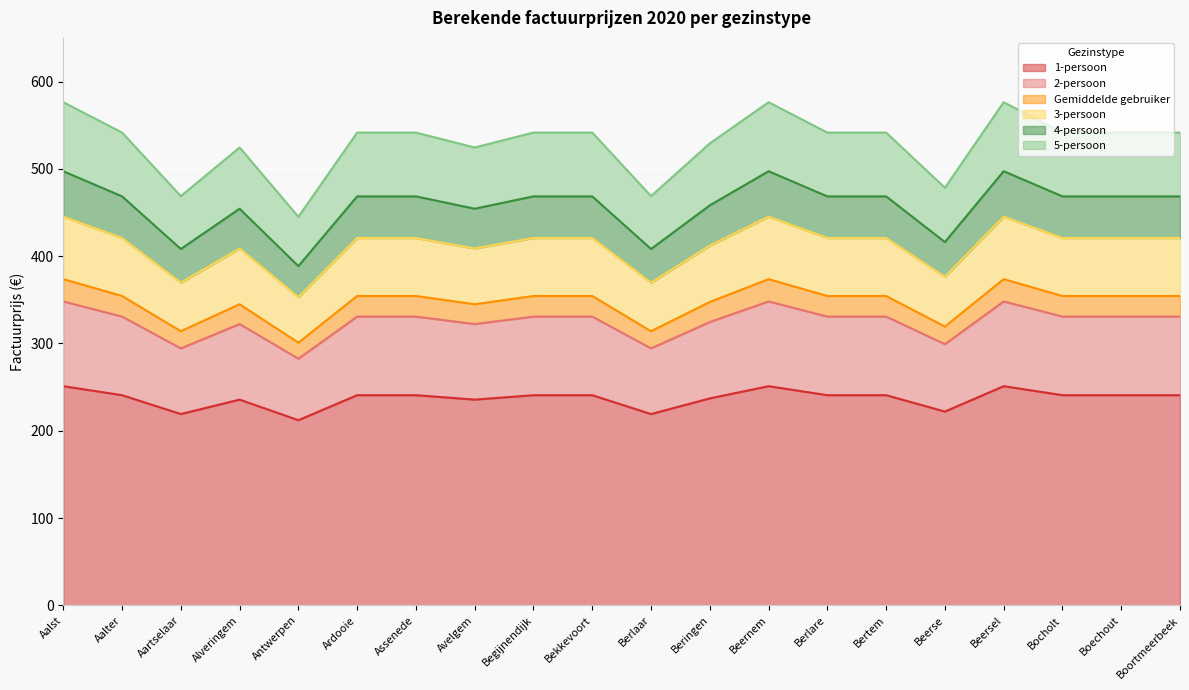

Reading left to right, what are all the values shown in this chart?

1-persoon: 251.1	240.8	219.2	235.7	212.1	240.8	240.8	235.7	240.8	240.8	219.2	237.1	251.1	240.8	240.8	222.0	251.1	240.8	240.8	240.8
2-persoon: 348.2	330.8	294.4	322.2	282.5	330.8	330.8	322.2	330.8	330.8	294.4	324.6	348.2	330.8	330.8	299.2	348.2	330.8	330.8	330.8
Gemiddelde gebruiker: 373.7	354.4	314.0	344.9	300.9	354.4	354.4	344.9	354.4	354.4	314.0	347.5	373.7	354.4	354.4	319.3	373.7	354.4	354.4	354.4
3-persoon: 445.2	420.8	369.6	408.8	353.0	420.8	420.8	408.8	420.8	420.8	369.6	412.1	445.2	420.8	420.8	376.3	445.2	420.8	420.8	420.8
4-persoon: 497.3	468.5	408.2	454.3	388.6	468.5	468.5	454.3	468.5	468.5	408.2	458.2	497.3	468.5	468.5	416.1	497.3	468.5	468.5	468.5
5-persoon: 576.3	541.6	468.8	524.5	445.1	541.6	541.6	524.5	541.6	541.6	468.8	529.2	576.3	541.6	541.6	478.4	576.3	541.6	541.6	541.6